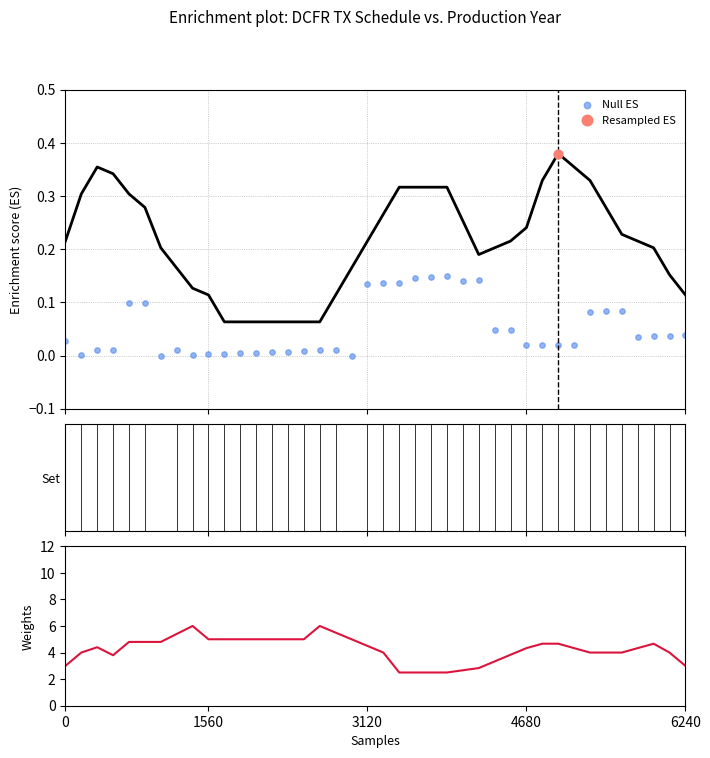

At which category is the sum across all series the highest?

16